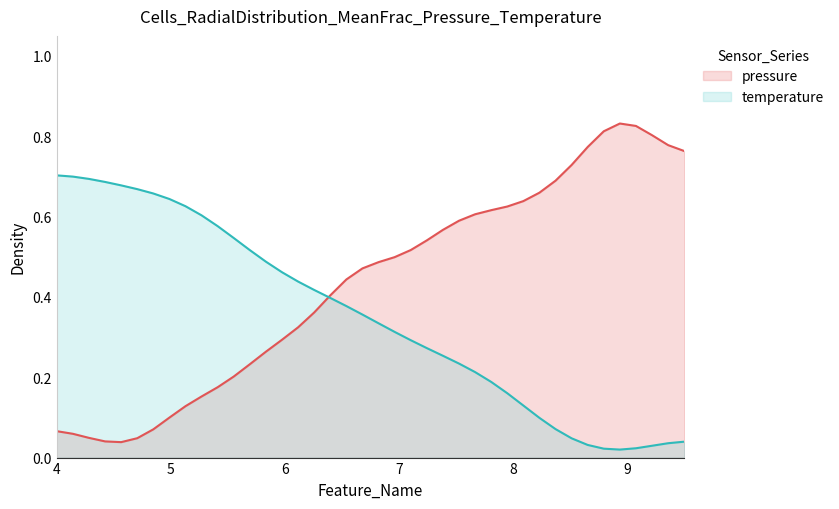

Rank the series by their average value, from lowest to highest.

temperature, pressure